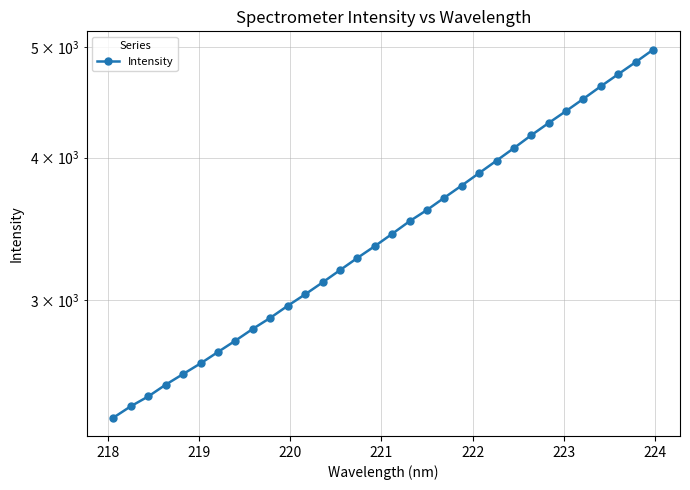

What is the average value?

3486.9